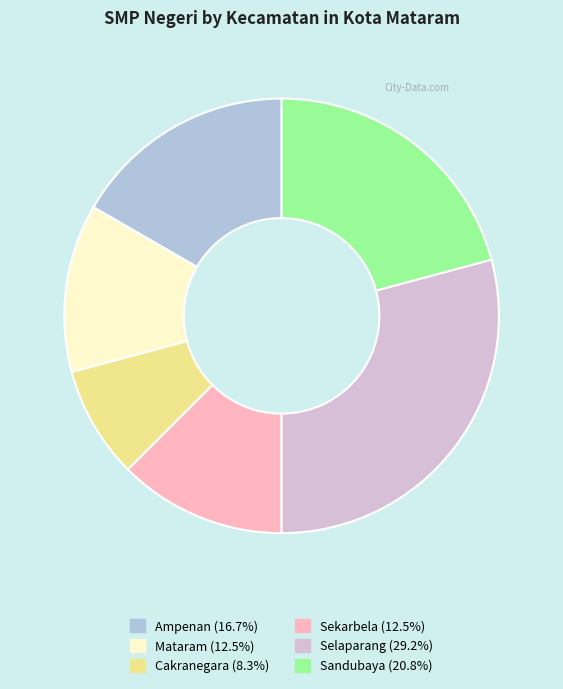

Does Sekarbela represent more than half of the total?

No